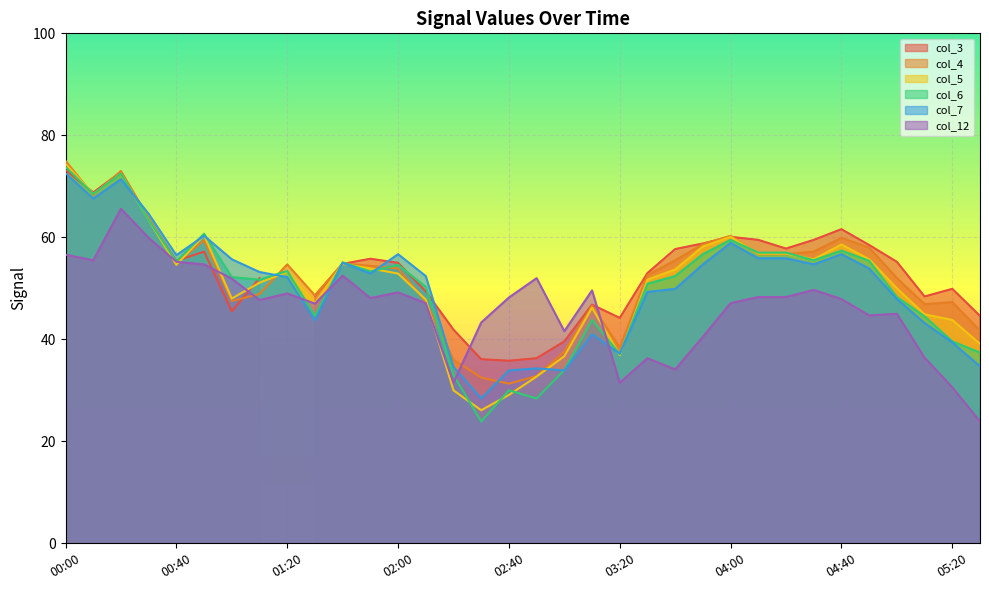

True or false: col_7 has a value of 56.7 at 04:40.

True